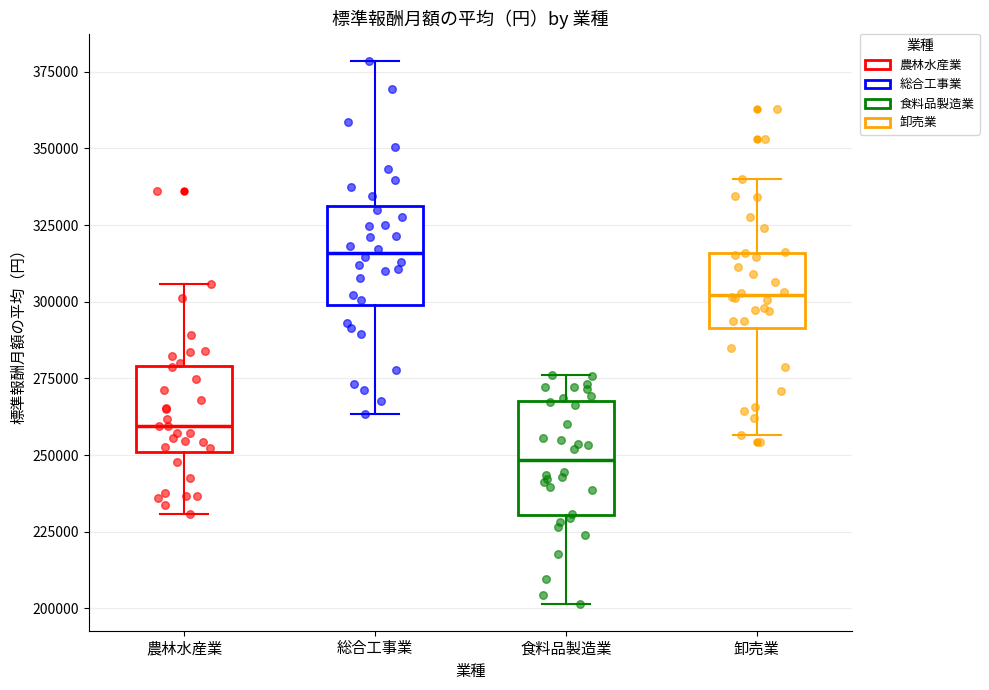

Reading left to right, read every box against the y-axis: the position of its median line, the range the box covers, and the ends of its whiskers. The values are not printed on the chart, so give them approximately, as read against the axis.

農林水産業: median 260000, box 250000 to 280000, whiskers 230000 to 305000
総合工事業: median 315000, box 300000 to 330000, whiskers 265000 to 380000
食料品製造業: median 250000, box 230000 to 270000, whiskers 200000 to 275000
卸売業: median 300000, box 290000 to 315000, whiskers 255000 to 340000